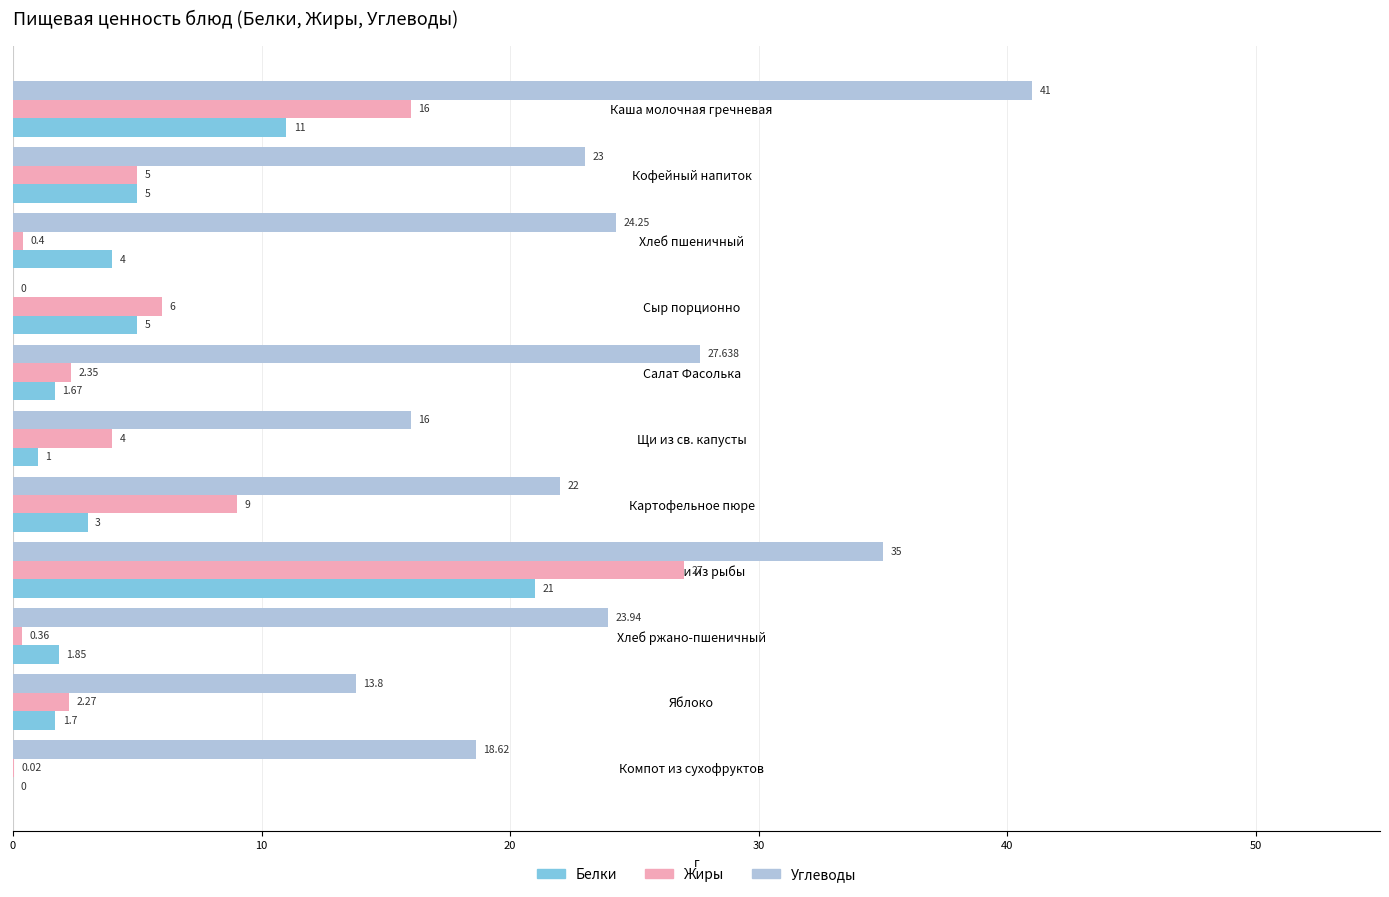

Where is Углеводы nearest to the value 20?

Компот из сухофруктов